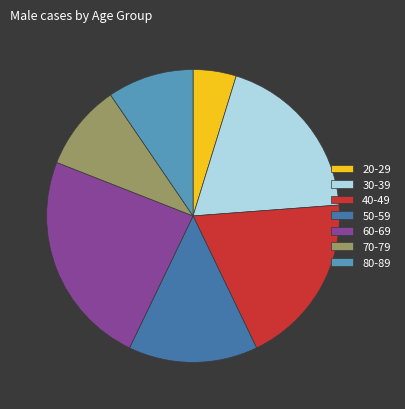

Combined, do 50-59 and 70-79 account for over 50%?

No